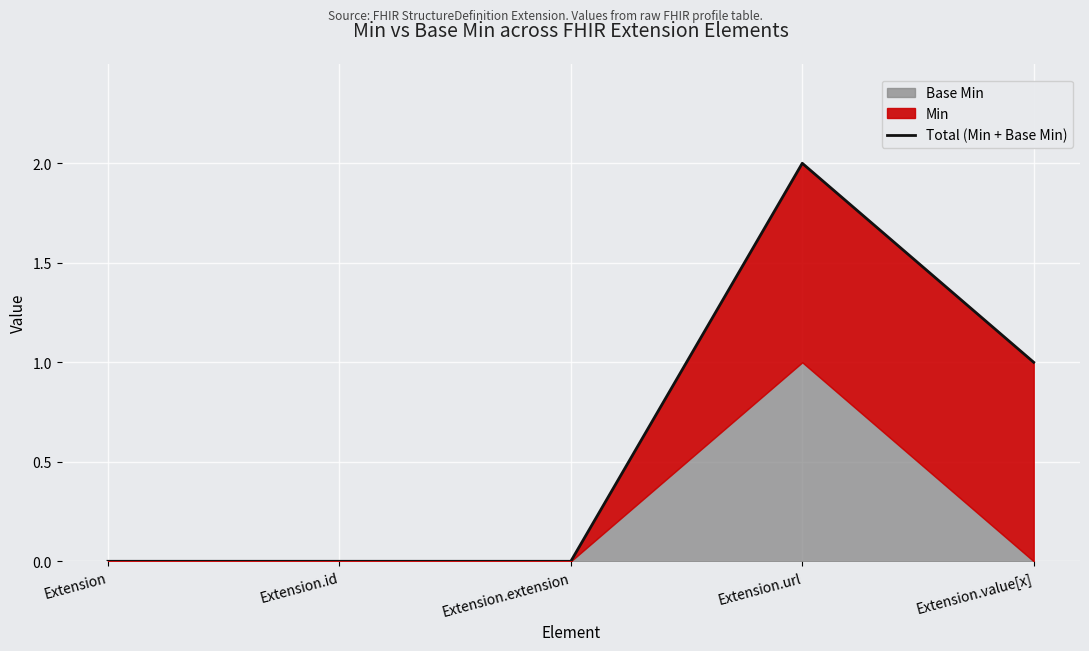

How many interior local peaks (higher than both neighbors) does the data have?

1